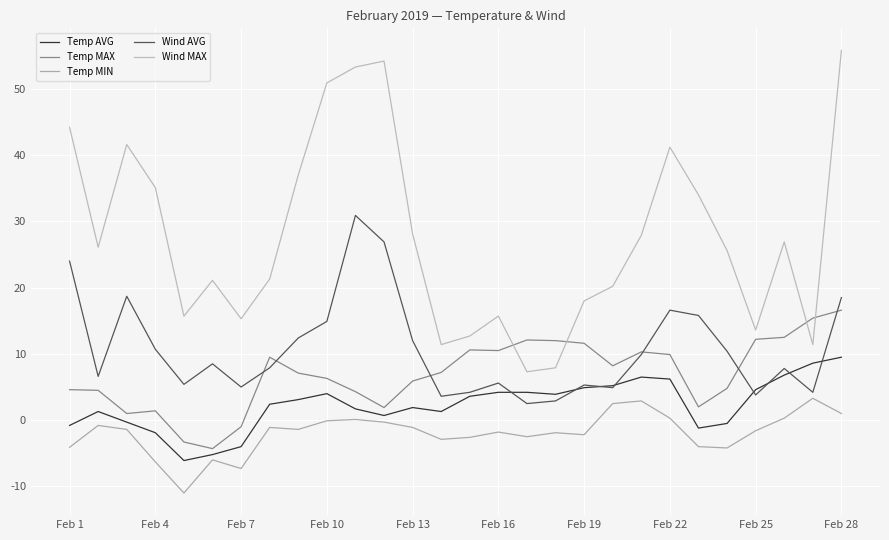

At which category is the sum across all series the highest?

Feb 28